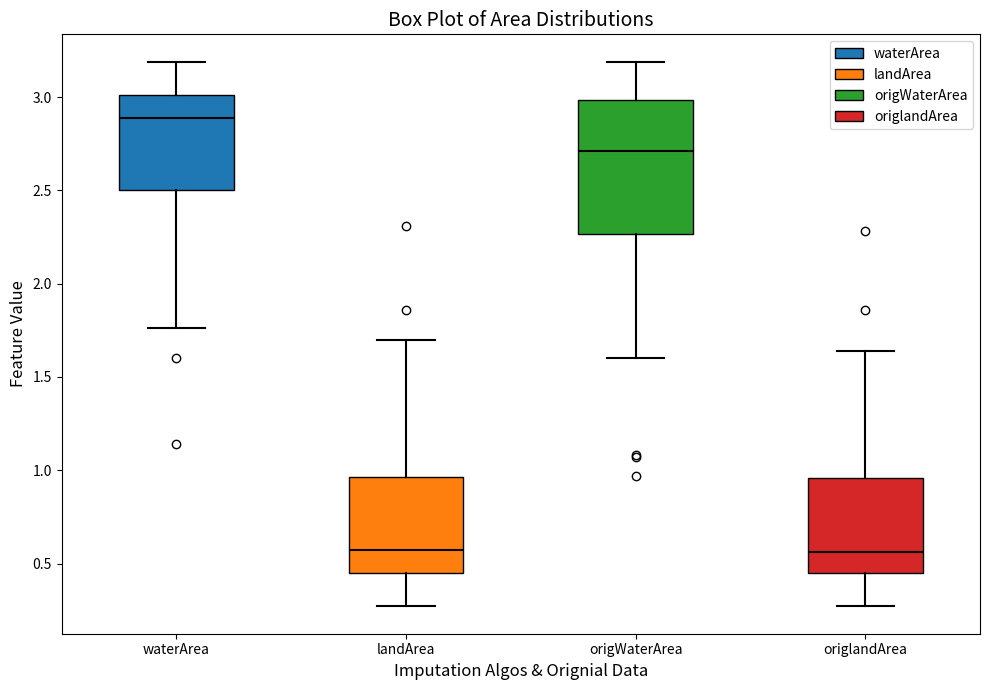

Where does the upper whisker of the box for origWaterArea end on the y-axis? The values are not printed on the chart, so give them approximately, as read against the axis.

3.20